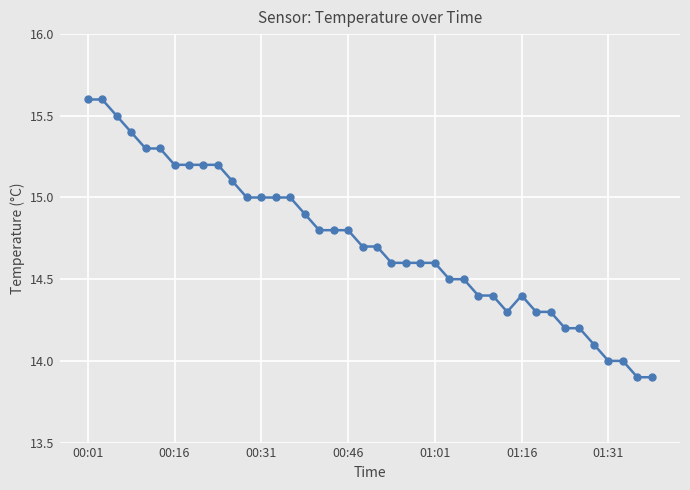

What is the value of the 1st point from the left?

15.6